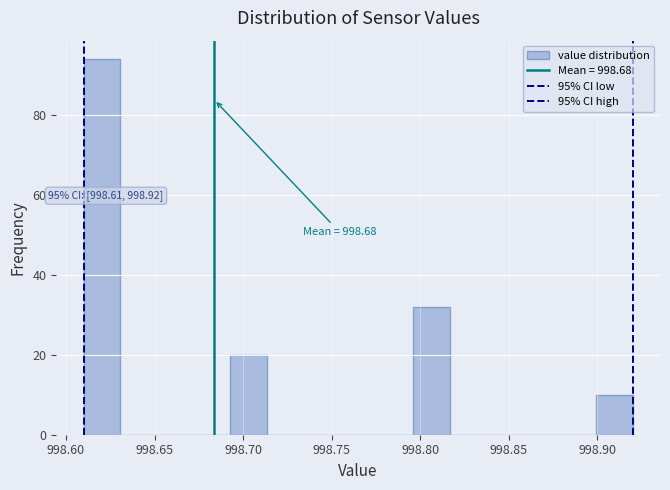

Over which range of the x-axis is the bar tallest?

998.610 to 998.630